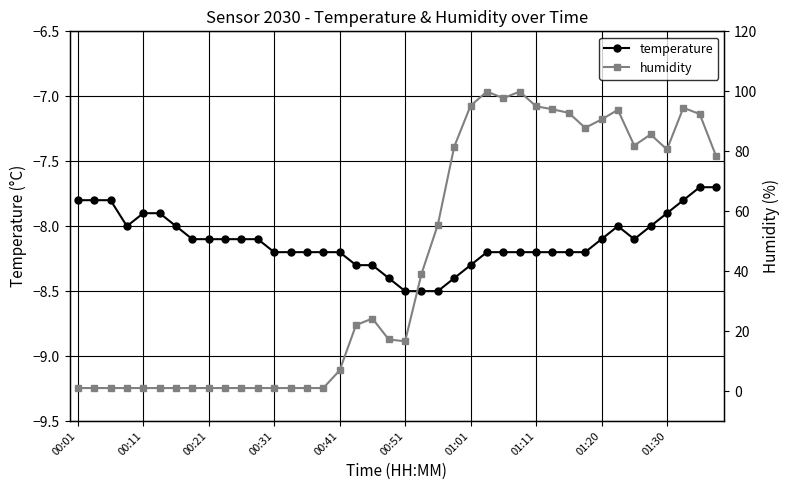

The temperature series shows -8.1 at 01:20. True or false?

True